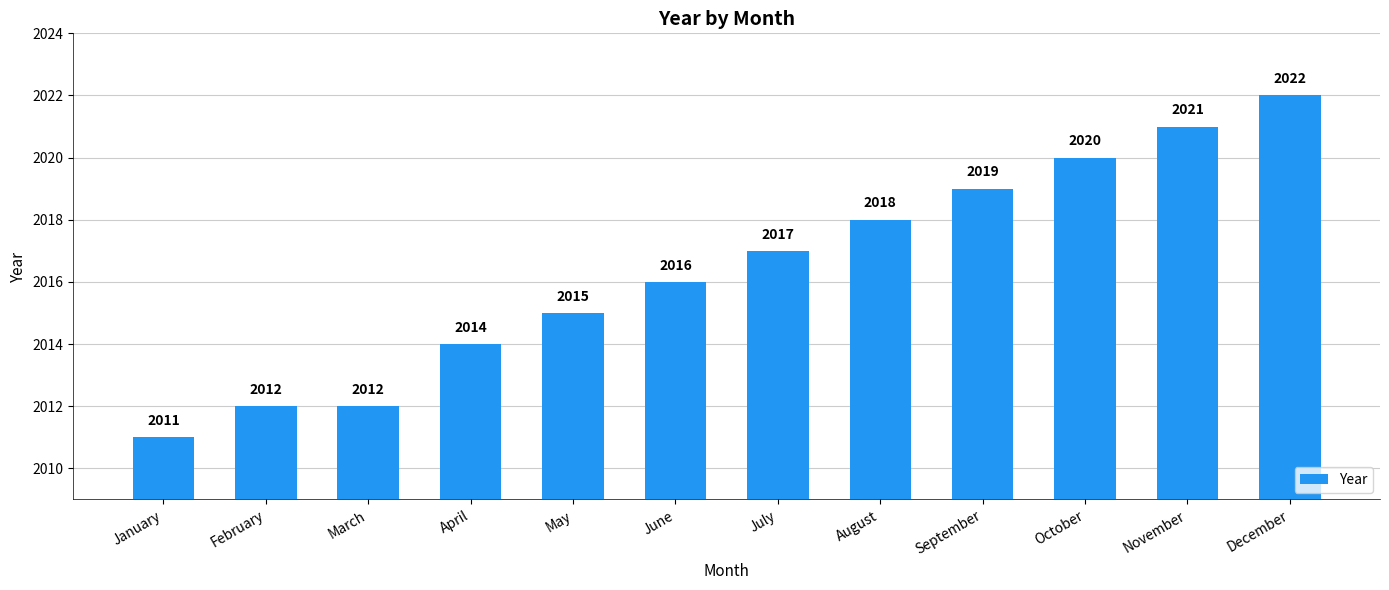

Approximately how many times larger is the value at May compared to October?

1.0